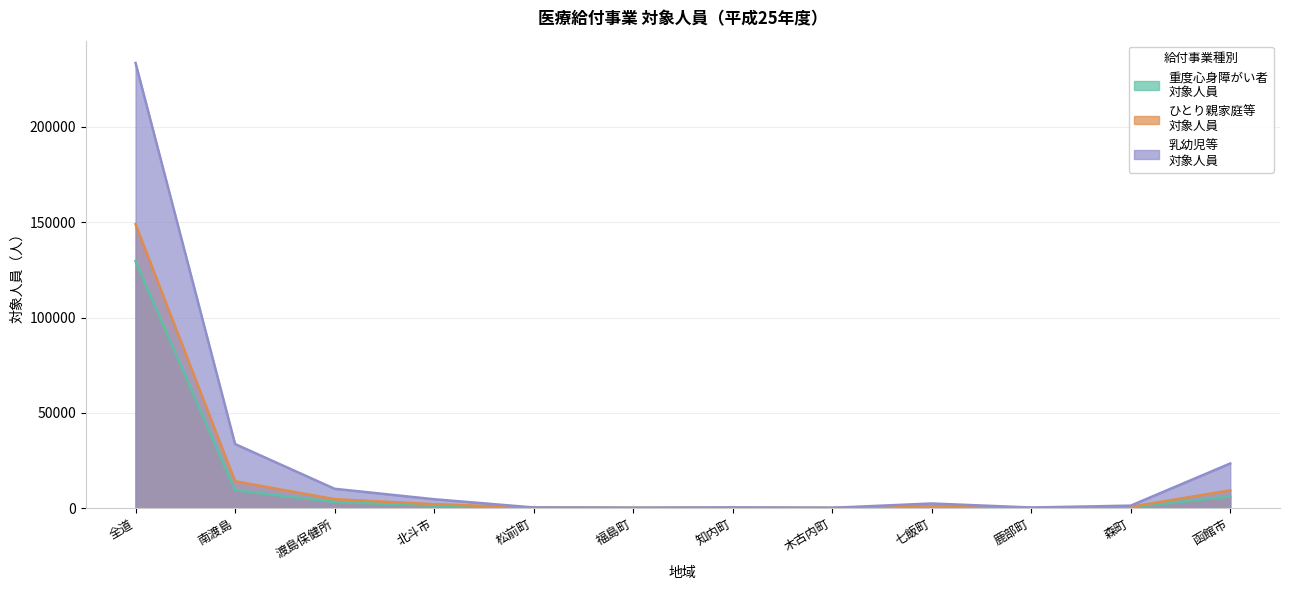

Where is 重度心身障がい者
対象人員 nearest to the value 64846?

南渡島